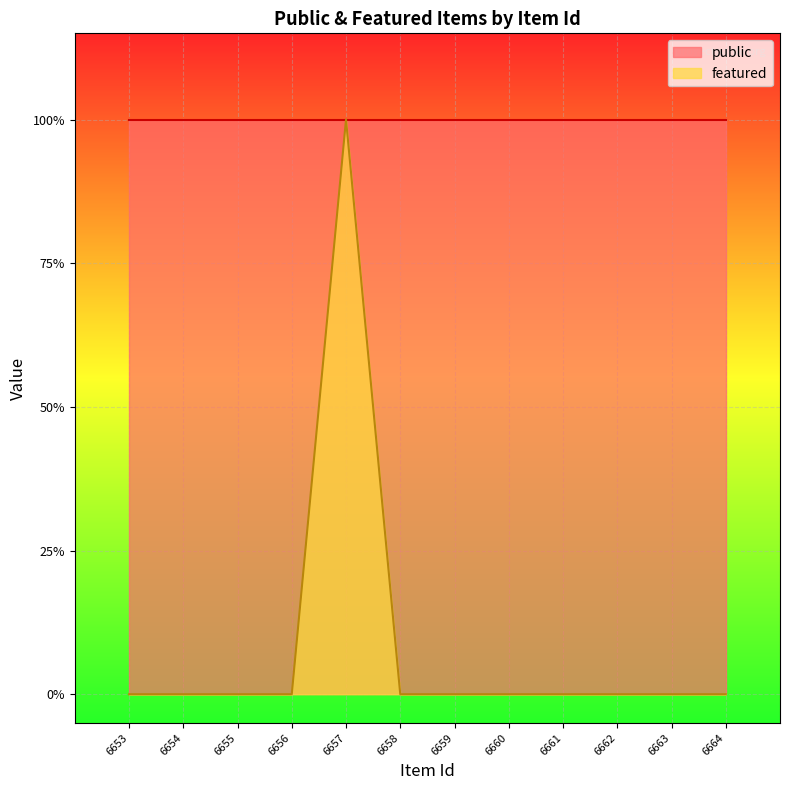

At which label is the value closest to 0?

6653